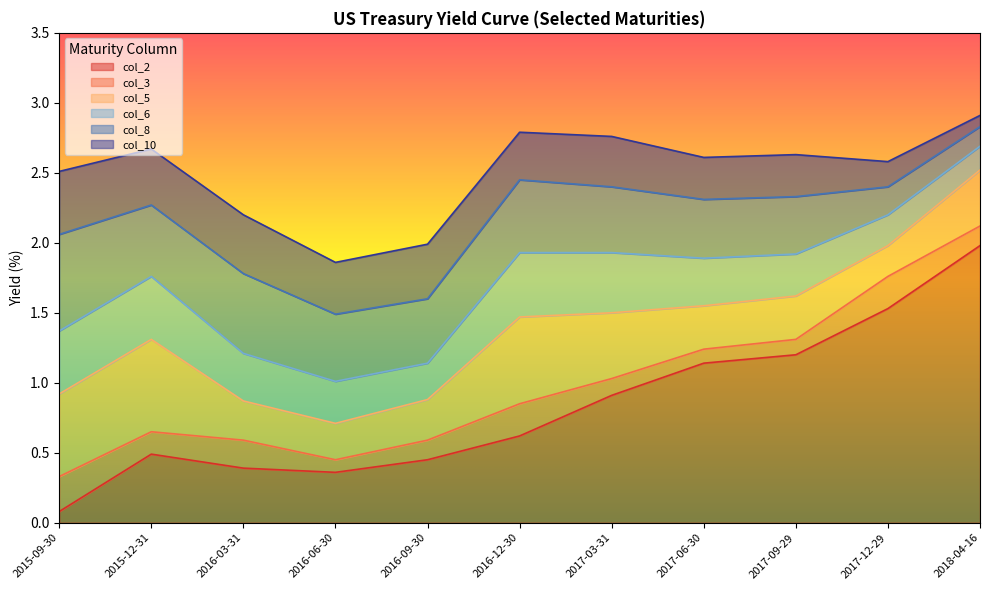

True or false: col_5 has more than 1 points higher than both neighbors.

False